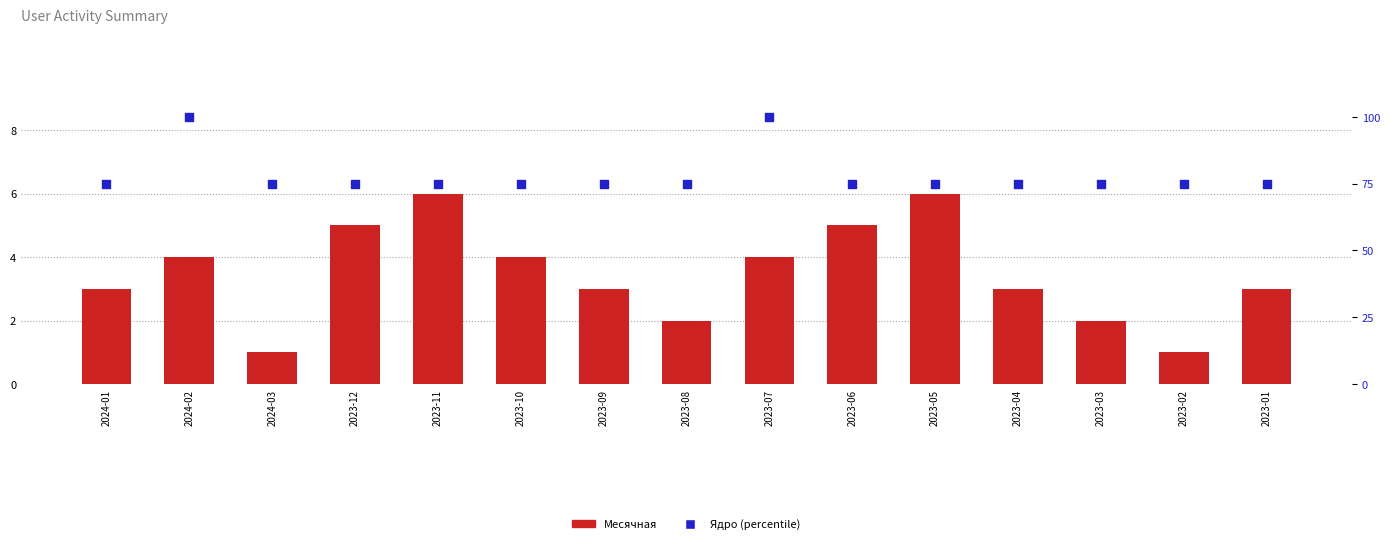

At how many categories does at least one series exceed 13?

15